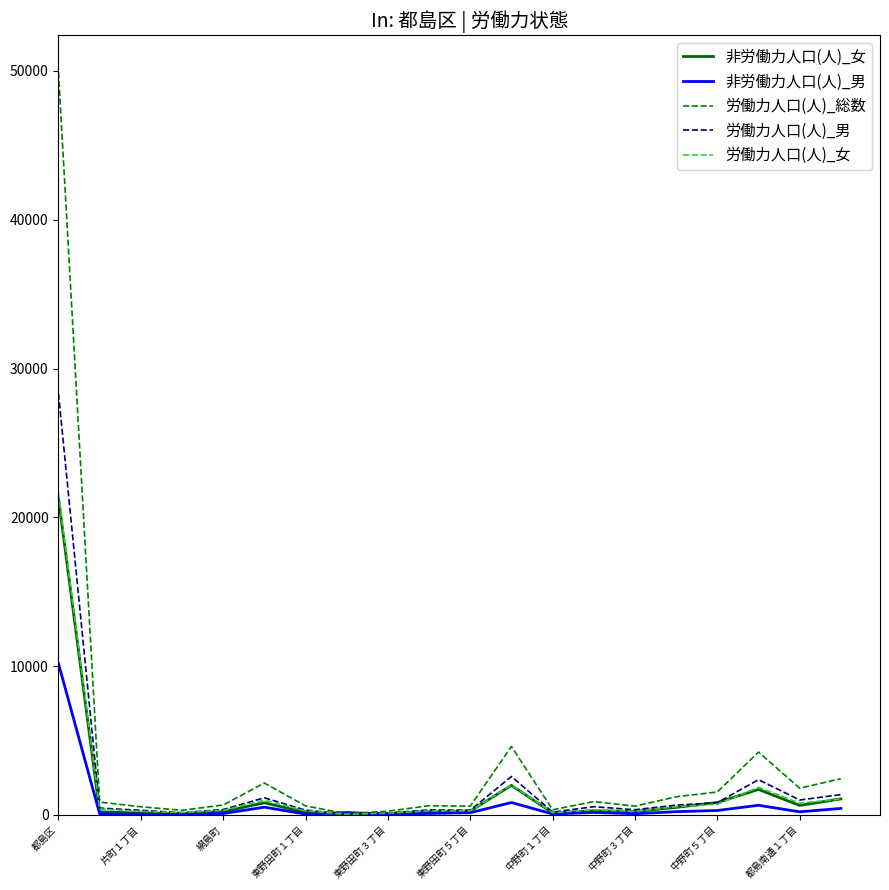

How many distinct data groups are displayed?

5